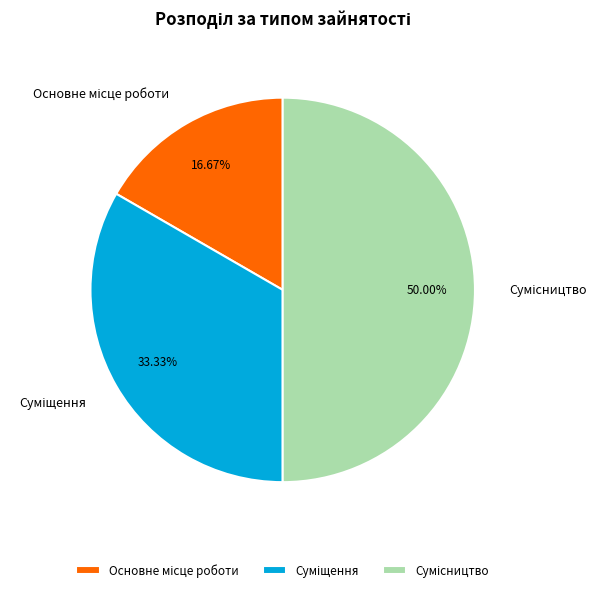

How many segments does this pie chart have?

3